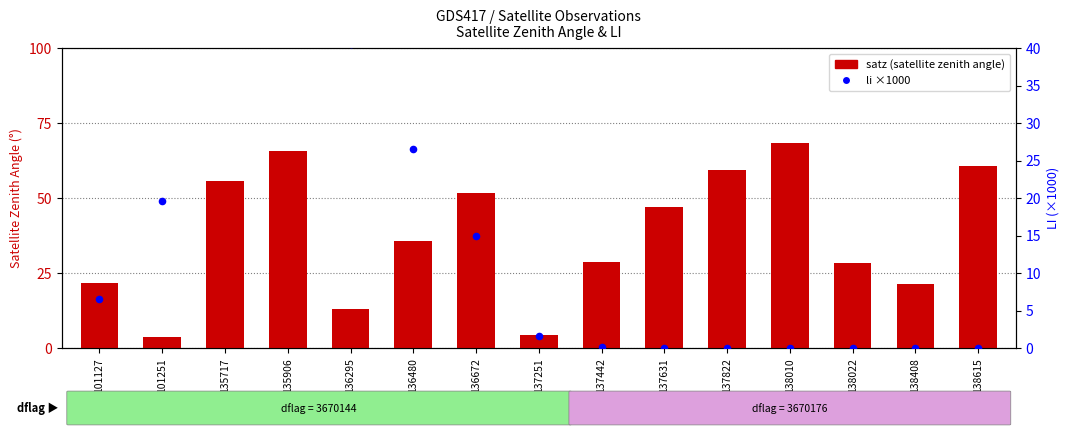

Which series has the largest total across all categories?

satz